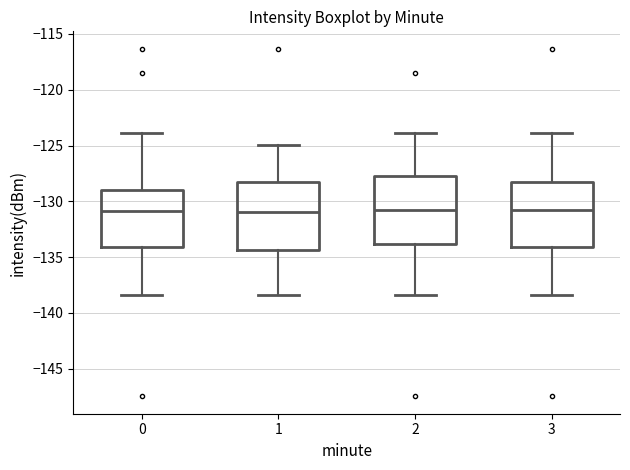

Reading left to right, read every box against the y-axis: the position of its median line, the range the box covers, and the ends of its whiskers. The values are not printed on the chart, so give them approximately, as read against the axis.

0: median -131.0, box -134.0 to -129.0, whiskers -138.5 to -124.0
1: median -131.0, box -134.5 to -128.5, whiskers -138.5 to -125.0
2: median -131.0, box -134.0 to -128.0, whiskers -138.5 to -124.0
3: median -131.0, box -134.0 to -128.5, whiskers -138.5 to -124.0